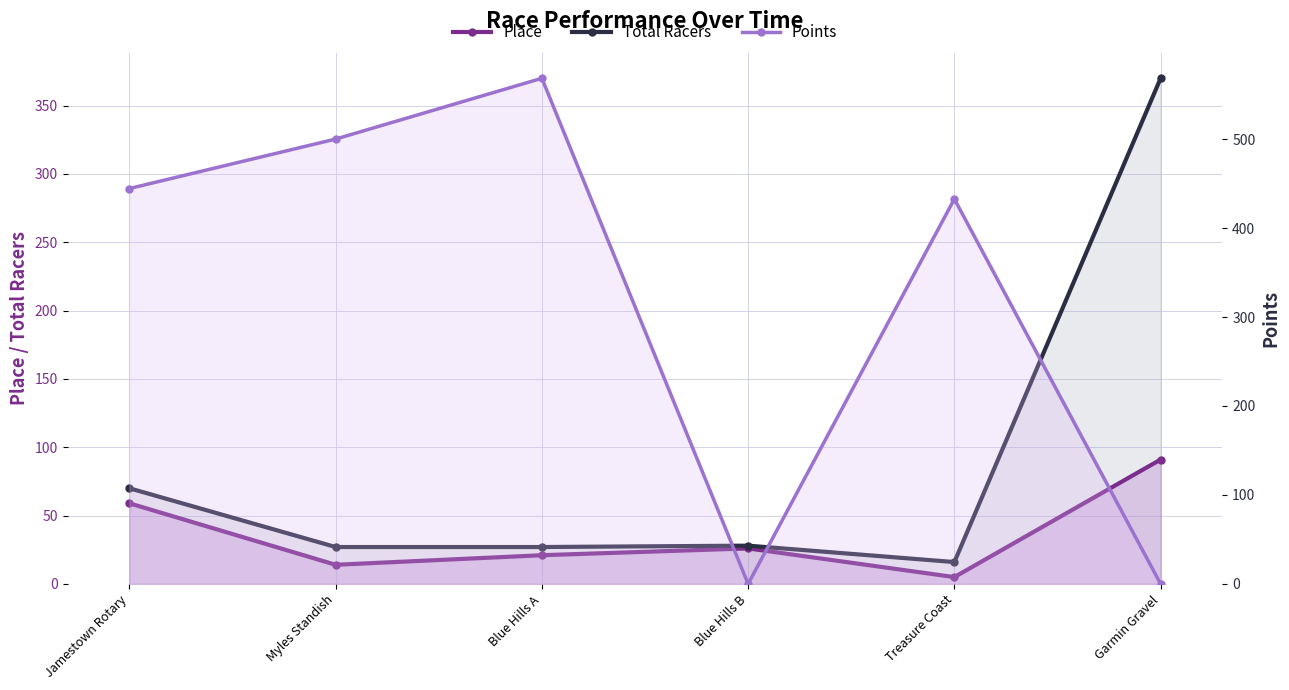

What is the difference between the second highest and second lowest values in the Place series?

45.0